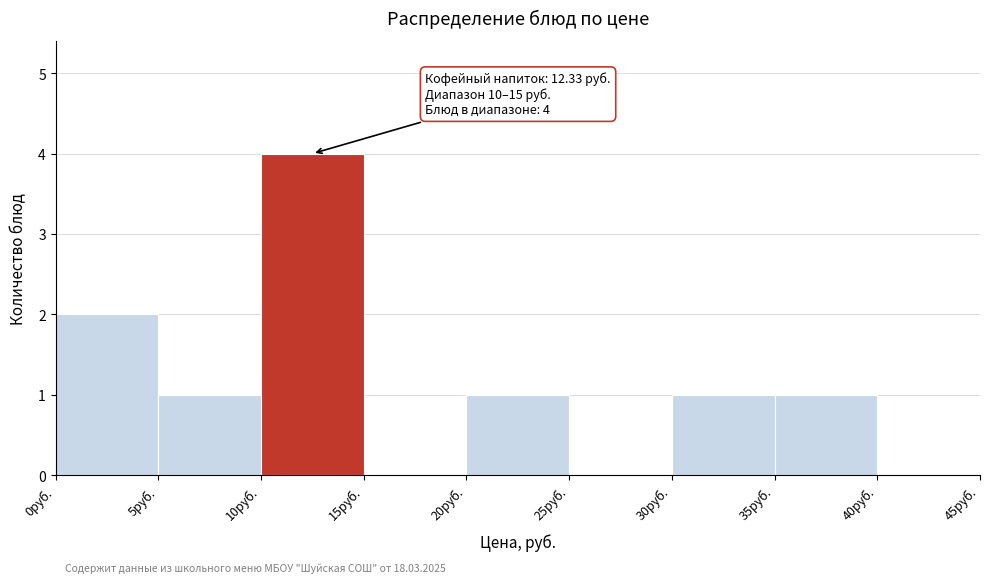

Which range on the x-axis has the tallest bar?

10 to 15